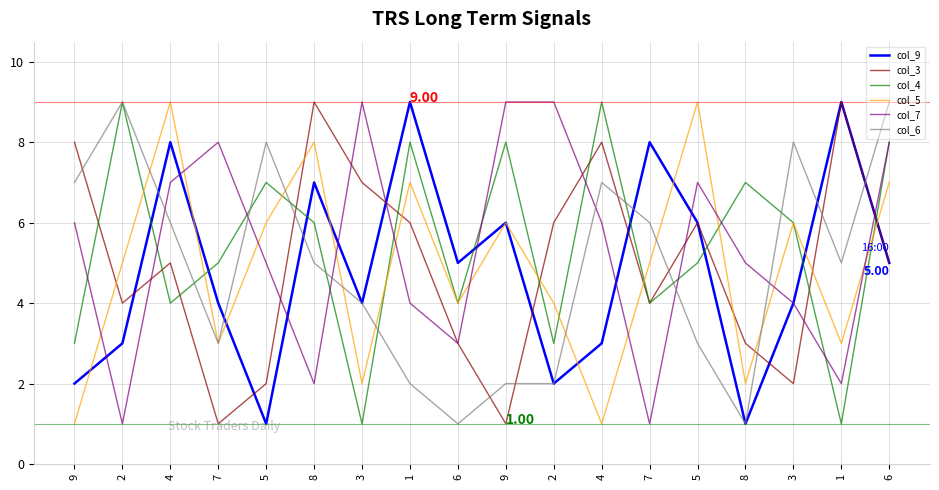

What is the spread (max minus min) of values at 9?

7